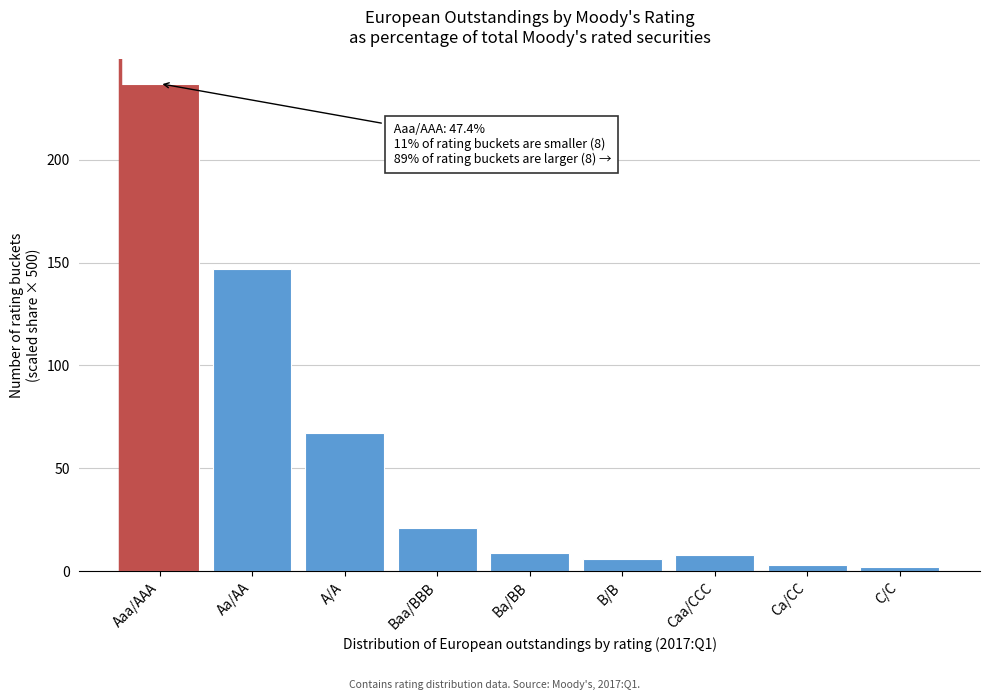

Reading right to left, list all the values displayed in this chart.

2	3	8	6	9	21	67	147	237